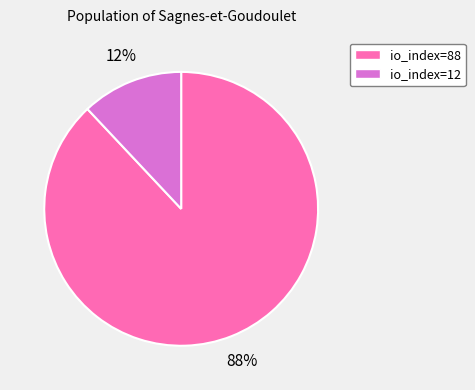

To the nearest percent, what is the difference between the io_index=12 and io_index=88 slice percentages?

76%